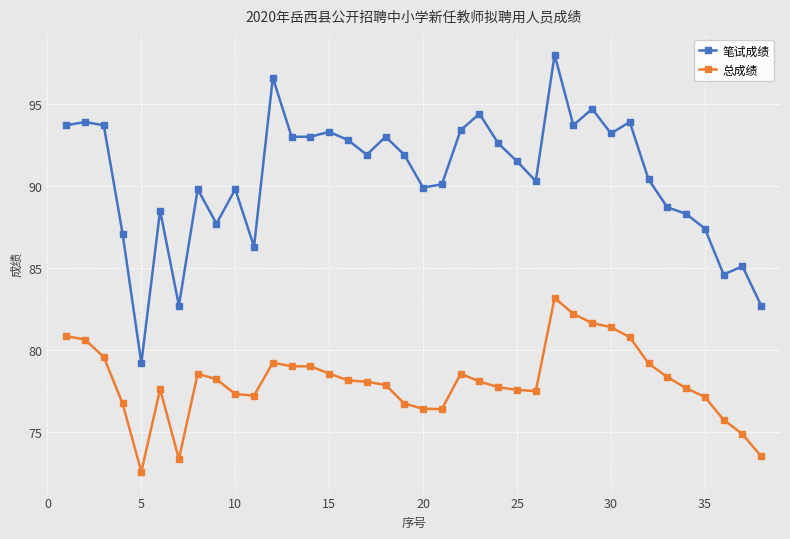

Which series has the widest spread of values?

笔试成绩